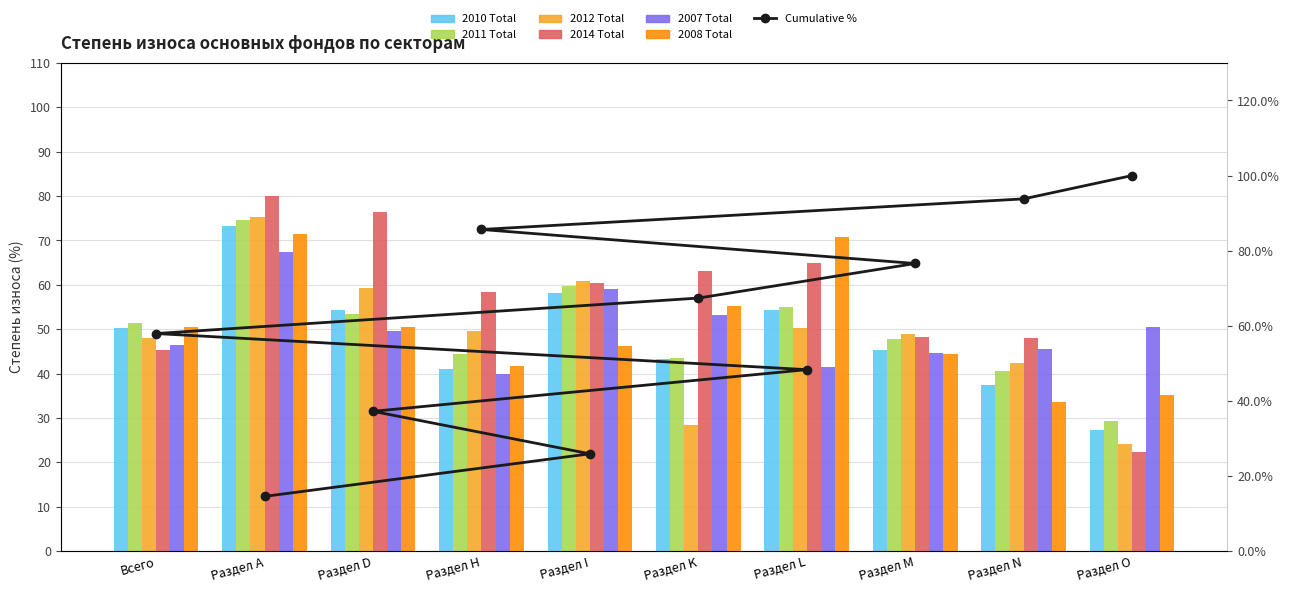

Reading left to right, extract all data points from this chart.

col_37 (2010 Total): Всего=50.3	Раздел А=73.2	Раздел D=54.3	Раздел Н=41.0	Раздел I=58.1	Раздел K=43.3	Раздел L=54.4	Раздел M=45.4	Раздел N=37.4	Раздел O=27.2
col_43 (2011 Total): Всего=51.4	Раздел А=74.7	Раздел D=53.4	Раздел Н=44.5	Раздел I=59.7	Раздел K=43.4	Раздел L=54.9	Раздел M=47.8	Раздел N=40.5	Раздел O=29.4
col_49 (2012 Total): Всего=48.0	Раздел А=75.3	Раздел D=59.2	Раздел Н=49.7	Раздел I=60.8	Раздел K=28.3	Раздел L=50.3	Раздел M=48.9	Раздел N=42.3	Раздел O=24.1
col_61 (2014 Total): Всего=45.4	Раздел А=80.0	Раздел D=76.4	Раздел Н=58.3	Раздел I=60.5	Раздел K=63.1	Раздел L=65.0	Раздел M=48.3	Раздел N=48.1	Раздел O=22.3
col_19 (2007 Total): Всего=46.5	Раздел А=67.5	Раздел D=49.7	Раздел Н=39.9	Раздел I=59.0	Раздел K=53.3	Раздел L=41.4	Раздел M=44.7	Раздел N=45.5	Раздел O=50.4
col_25 (2008 Total): Всего=50.4	Раздел А=71.5	Раздел D=50.5	Раздел Н=41.6	Раздел I=46.1	Раздел K=55.3	Раздел L=70.8	Раздел M=44.4	Раздел N=33.6	Раздел O=35.2